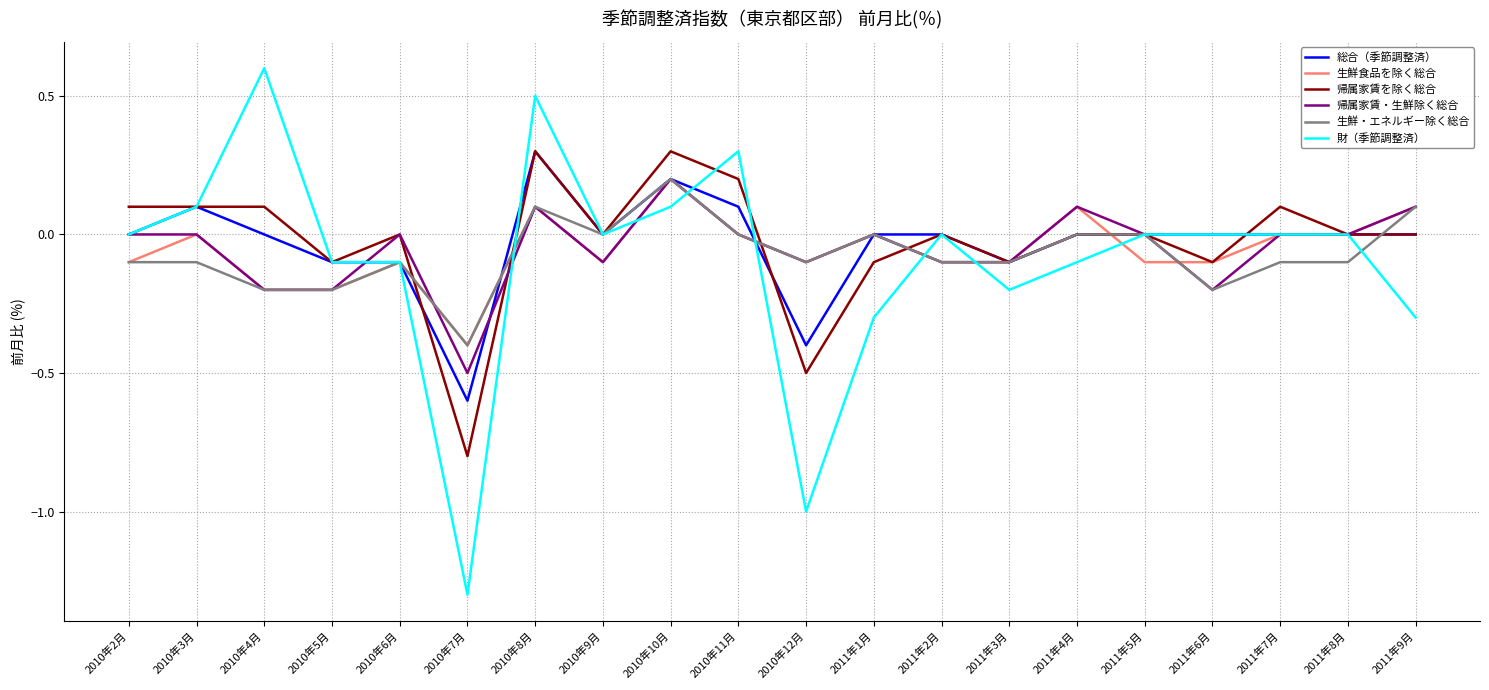

Does the chart display data point markers on the line(s)?

No